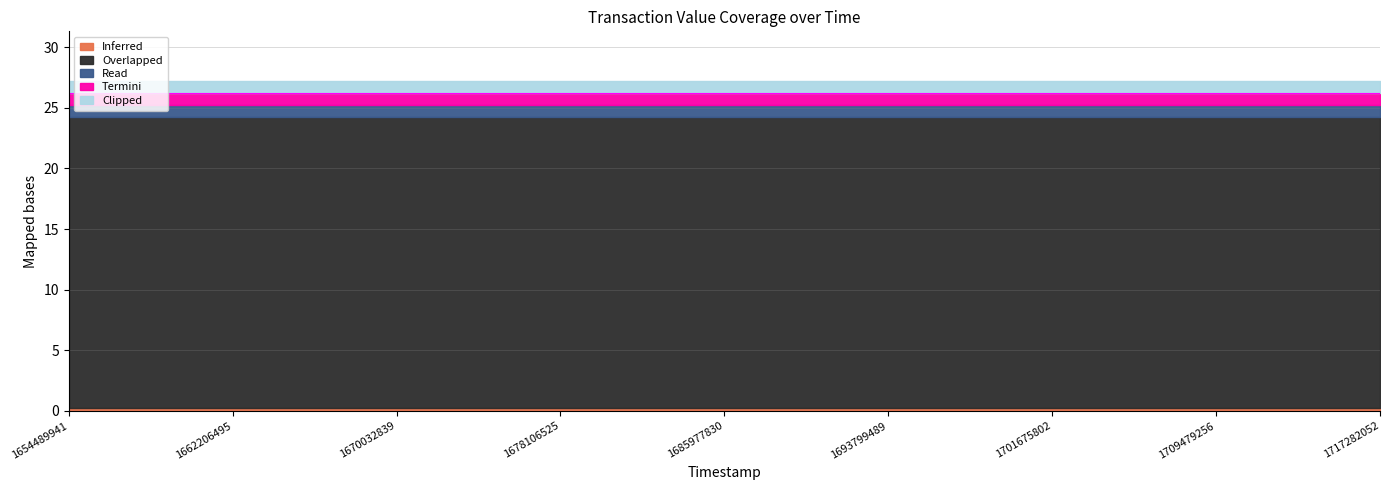

List the series in order of their peak value, lowest first.

Inferred, Read, Termini, Clipped, Overlapped